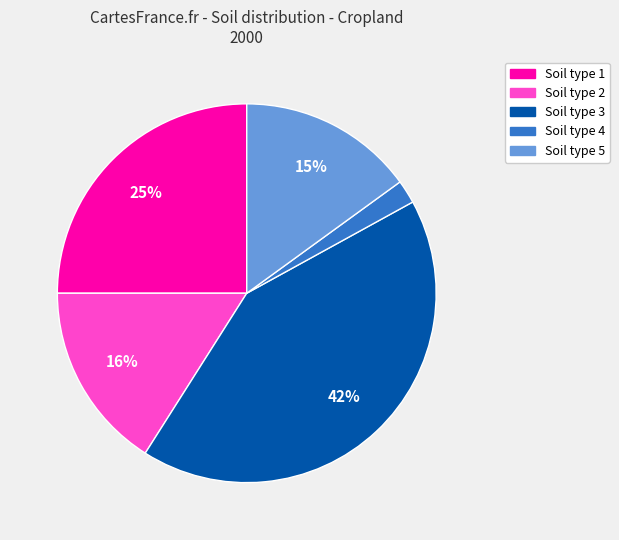

Is there a majority slice in this chart?

No